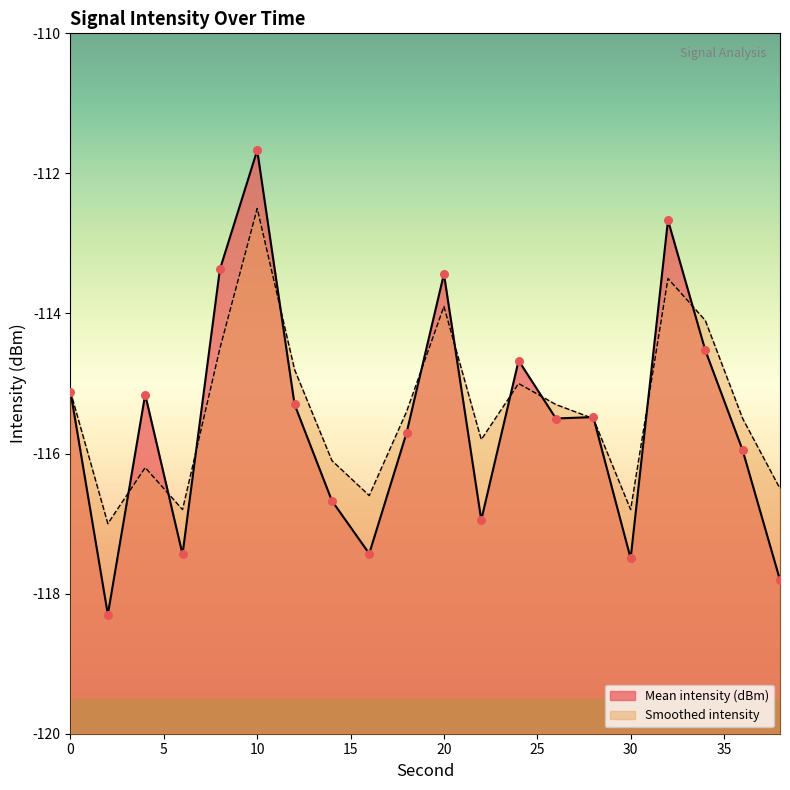

What is the total value across all series at 12?

-230.1